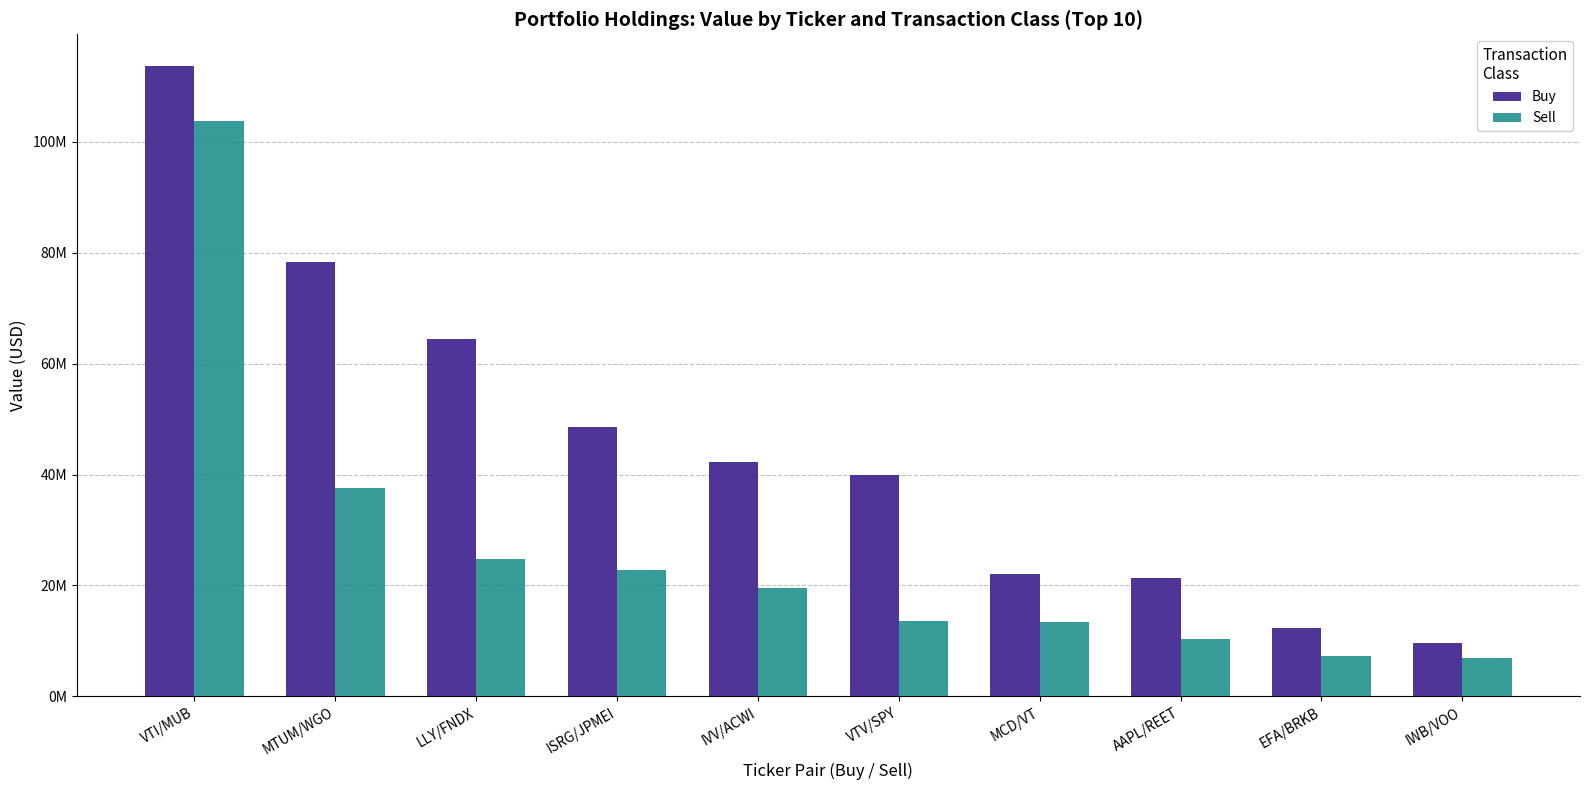

What is the average value of the Sell series?

25994959